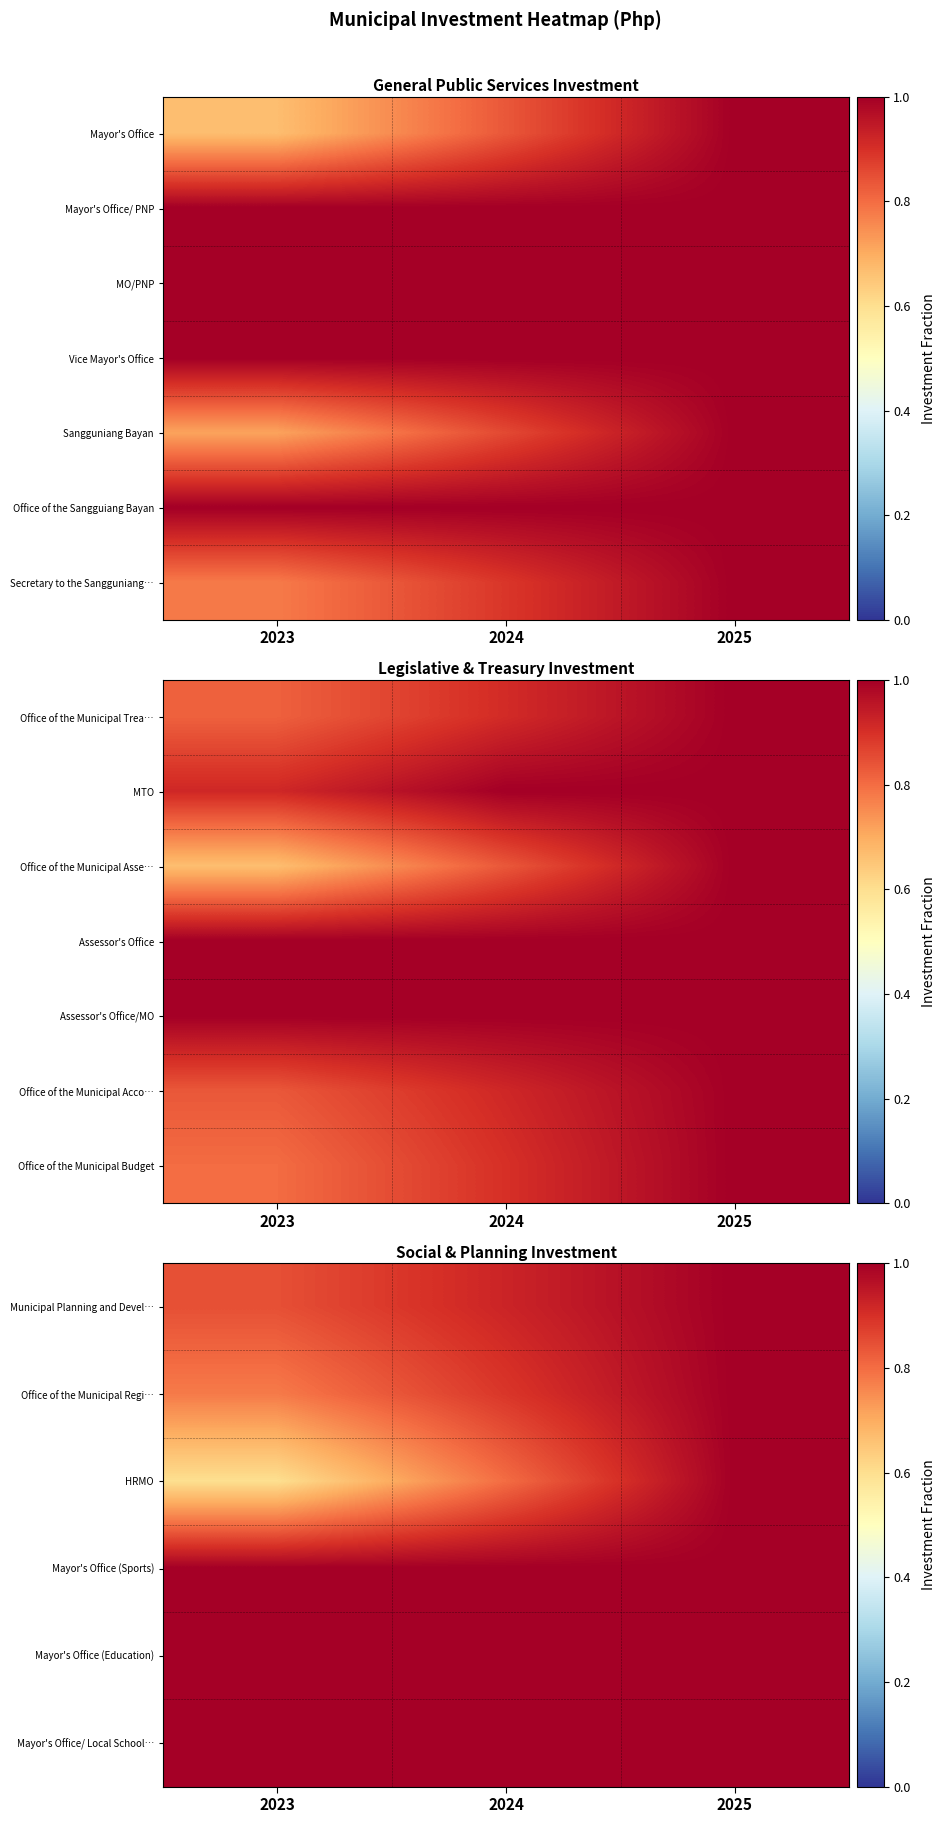

Which label corresponds to the largest value in the chart?

2025